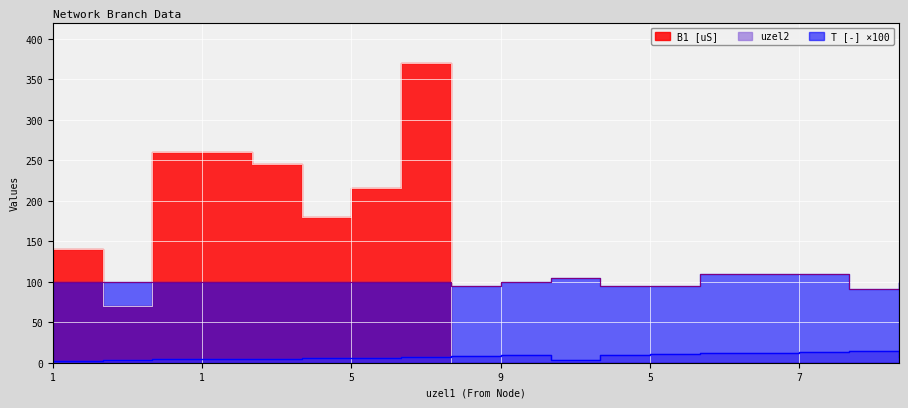

Is it true that uzel2 equals 12.0 at 6?

True